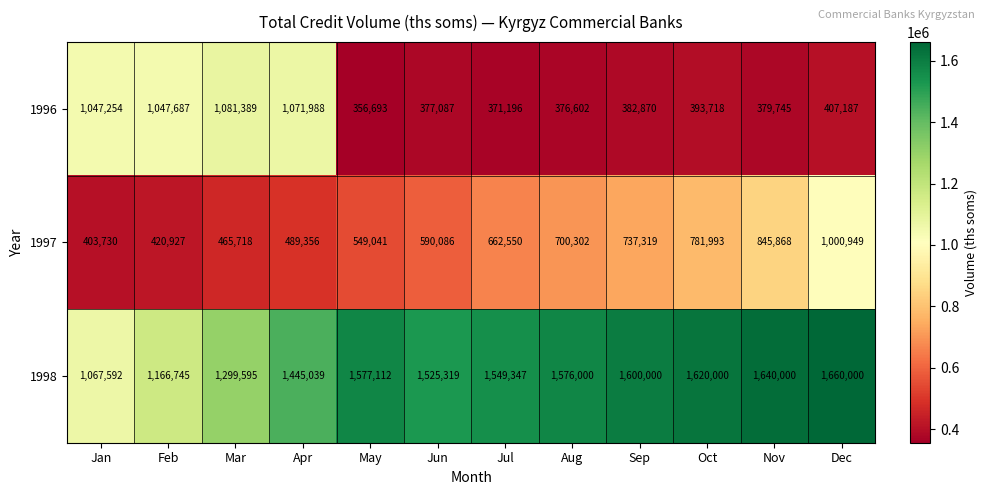

Which series has the largest range (max minus min)?

1996